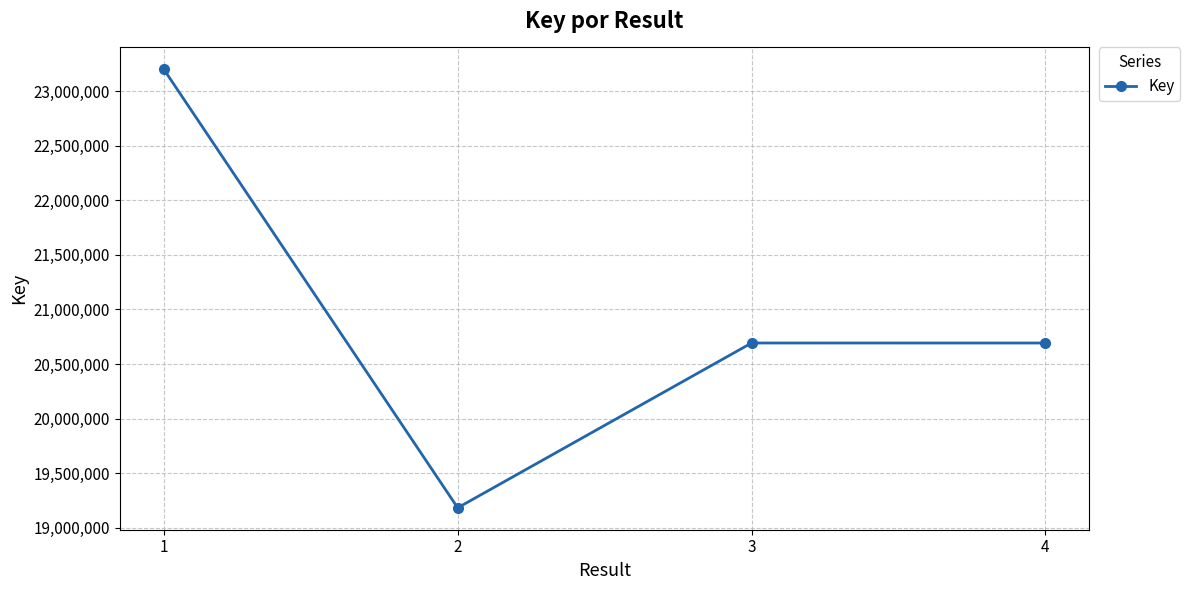

At which category does the data reach its first local valley?

2